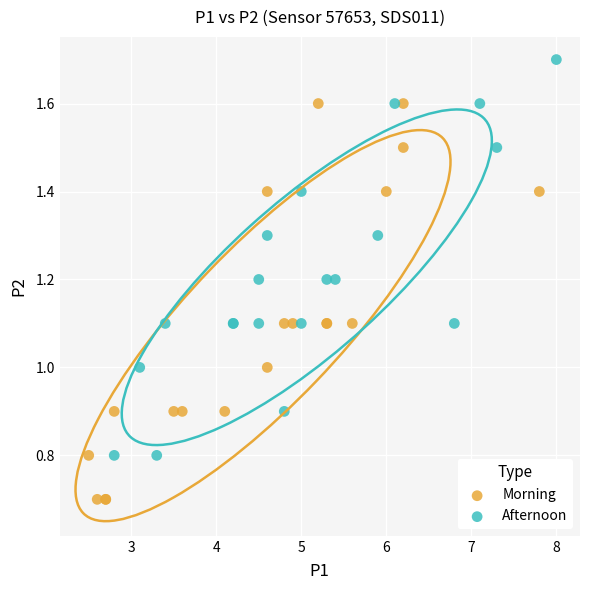

Which series contains the lowest Y value?

Morning